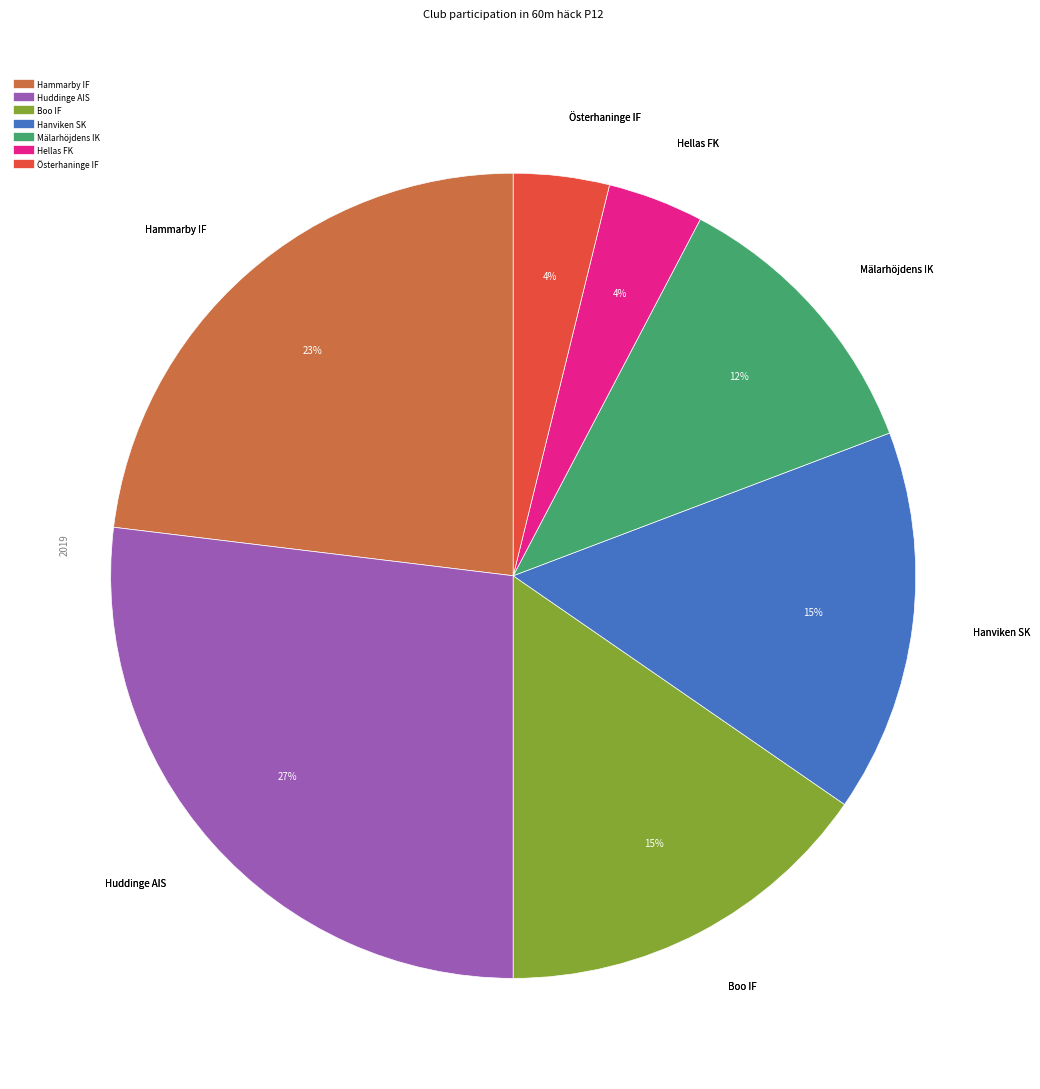

To the nearest percent, what percentage of the pie is Boo IF?

15%